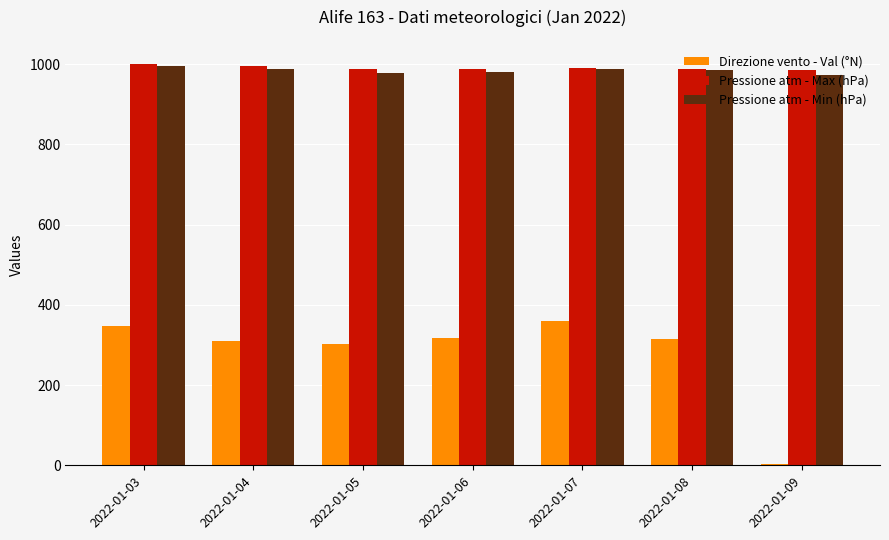

The value of Pressione atm - Min (hPa) at 2022-01-05 is 1713.6. True or false?

False